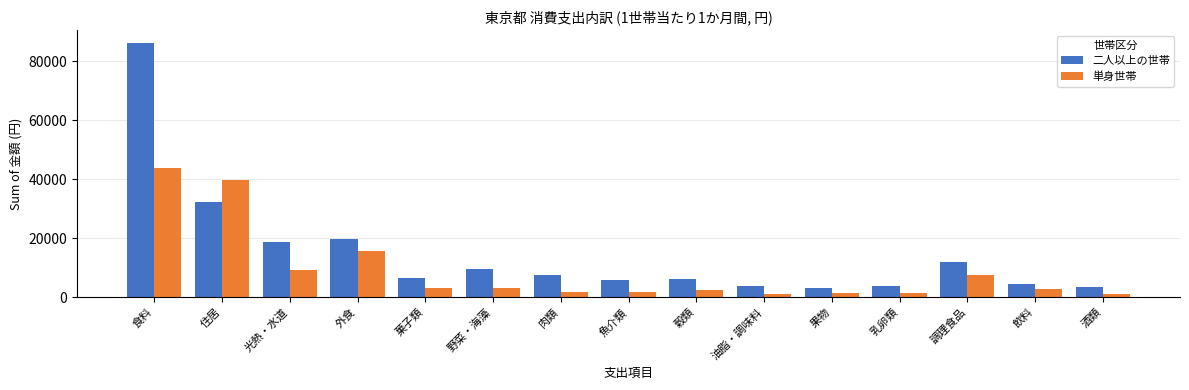

Where does the 二人以上の世帯 series first go above 6526?

食料